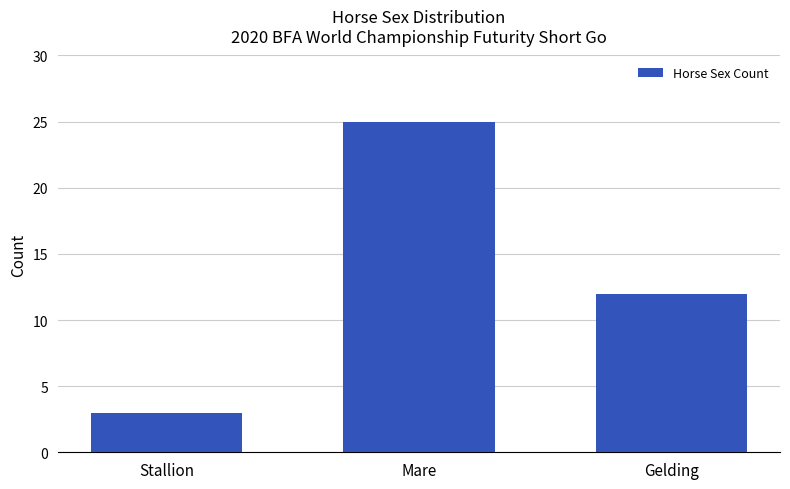

Approximately how many times larger is the value at Stallion compared to Mare?

0.1